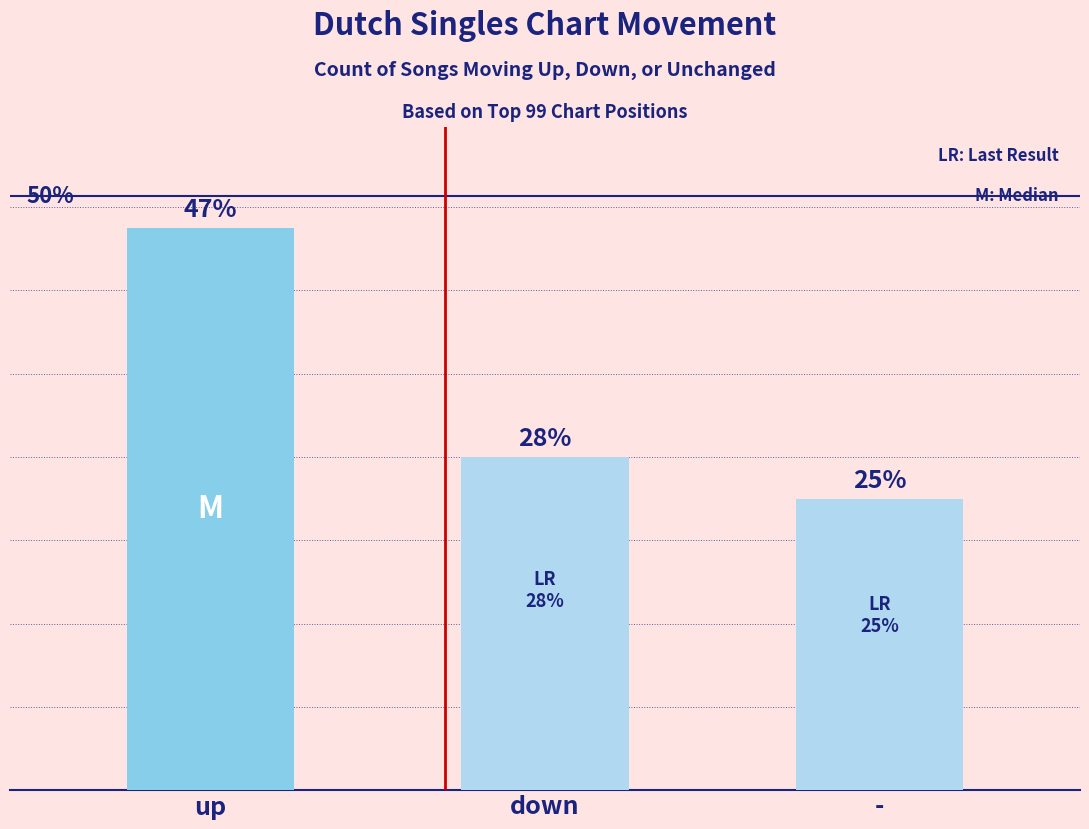

Are the bars grouped side by side (vs. stacked)?

No